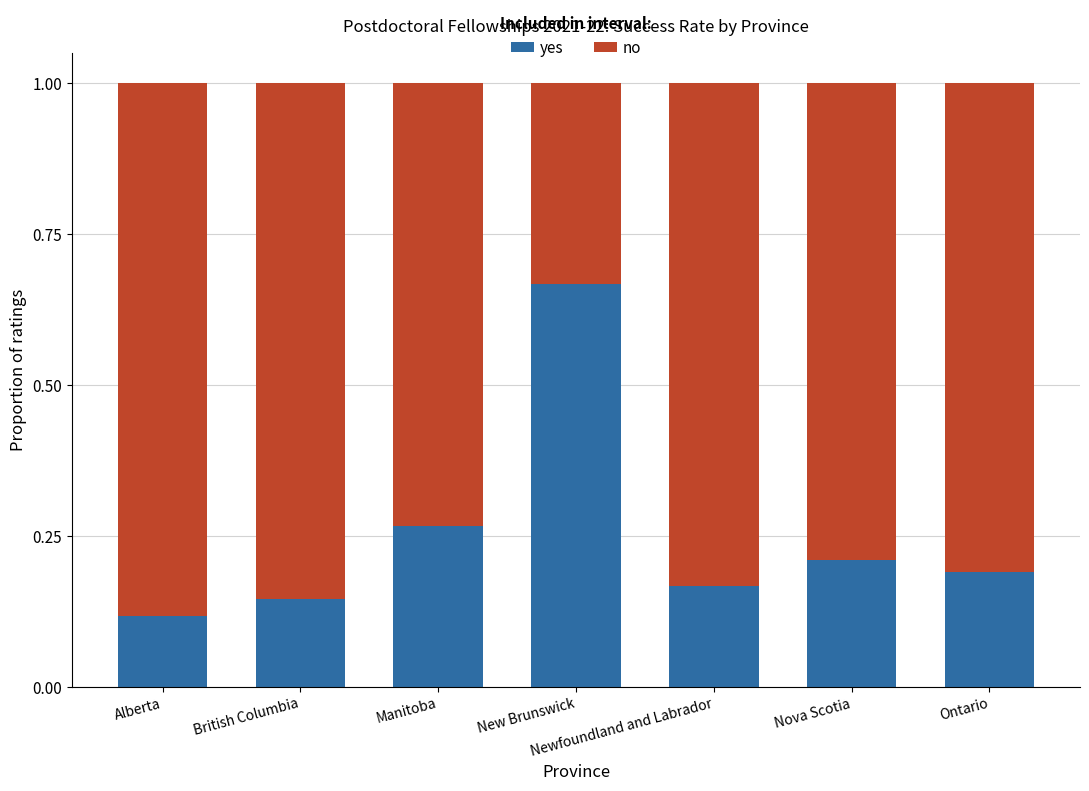

How many bars are there in total?

7